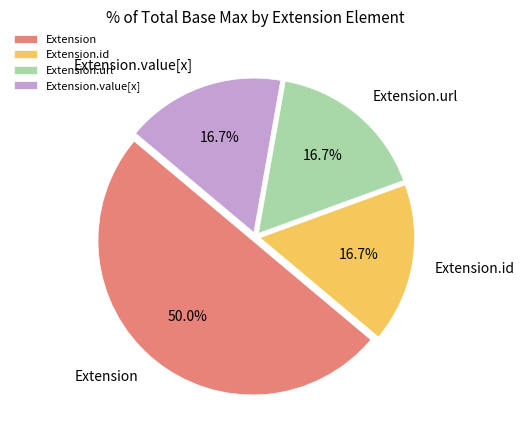

How many segments does this pie chart have?

4